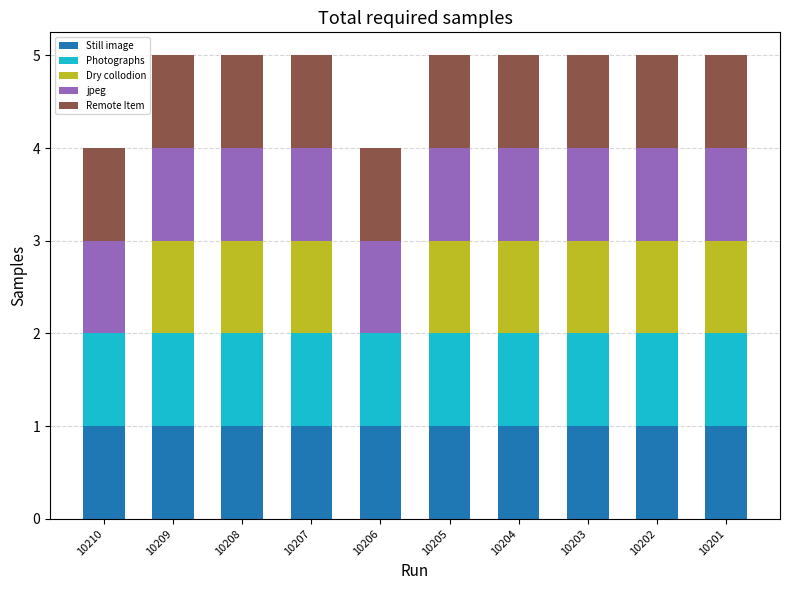

Is it true that Still image equals 2 at 10209?

False